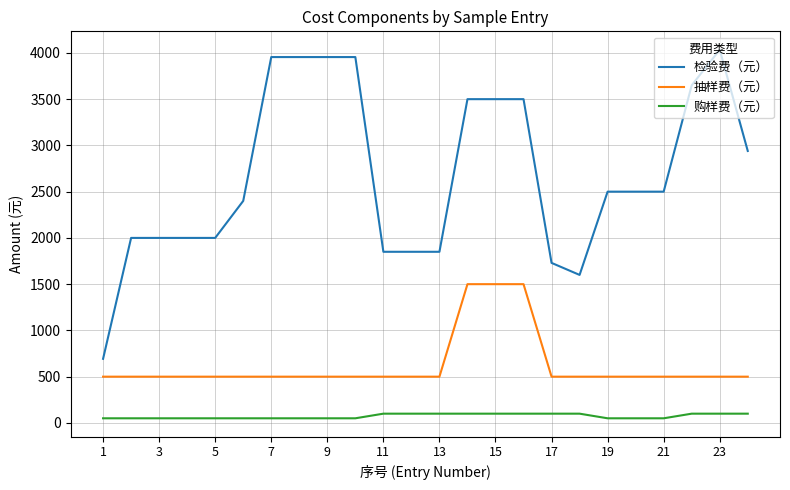

What are all the series names shown in the legend?

检验费（元）, 抽样费（元）, 购样费（元）